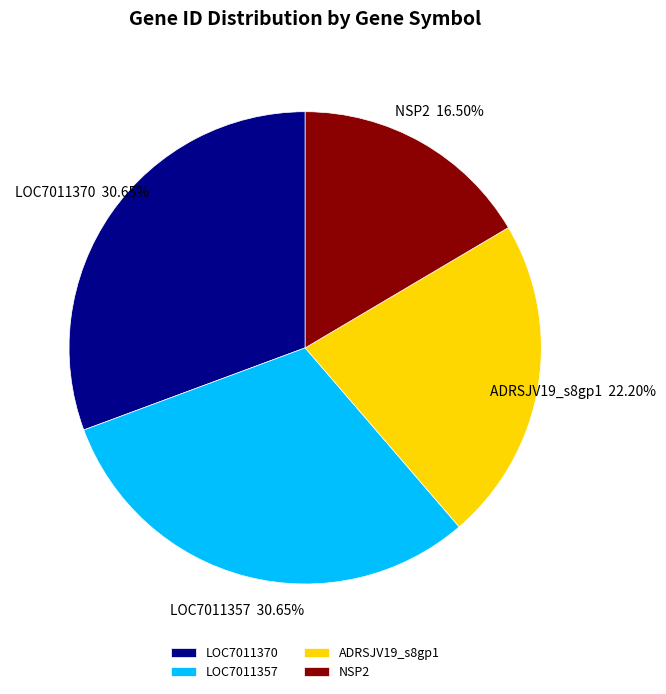

To the nearest percent, what is the difference between the NSP2 and LOC7011370 slice percentages?

14%